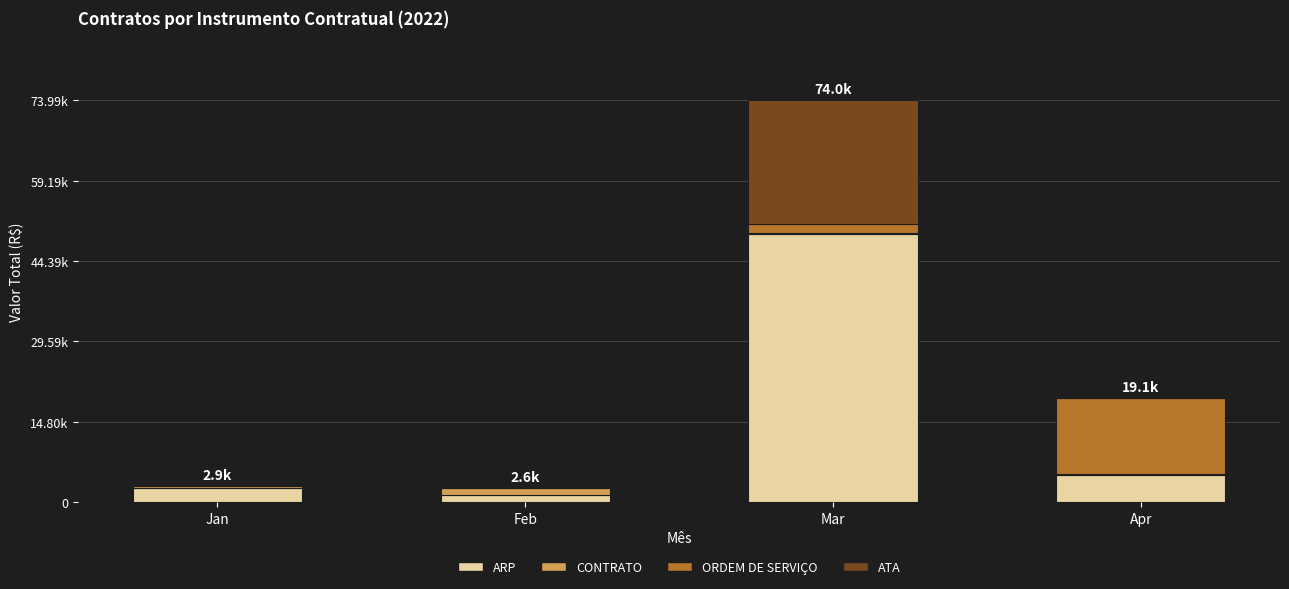

What are all the series names shown in the legend?

ARP, CONTRATO, ORDEM DE SERVIÇO, ATA